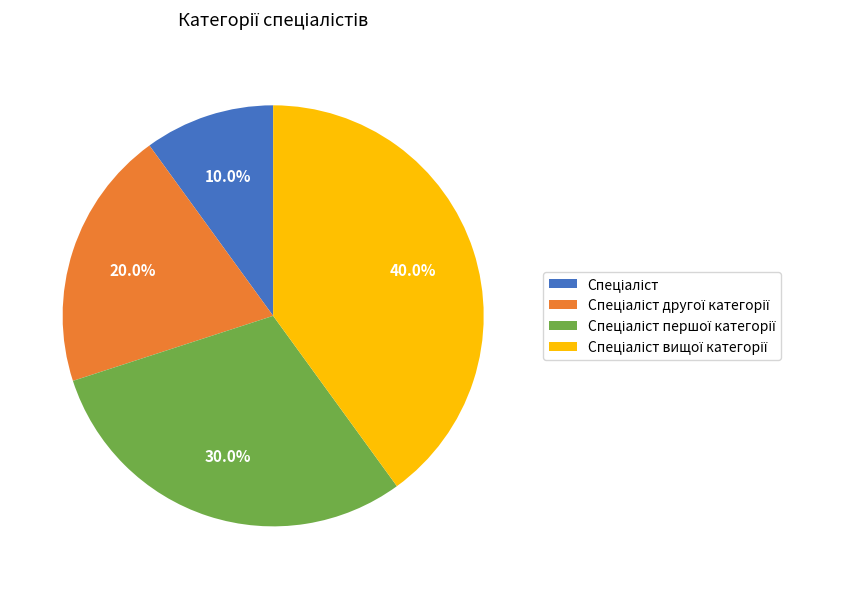

Is there a majority slice in this chart?

No